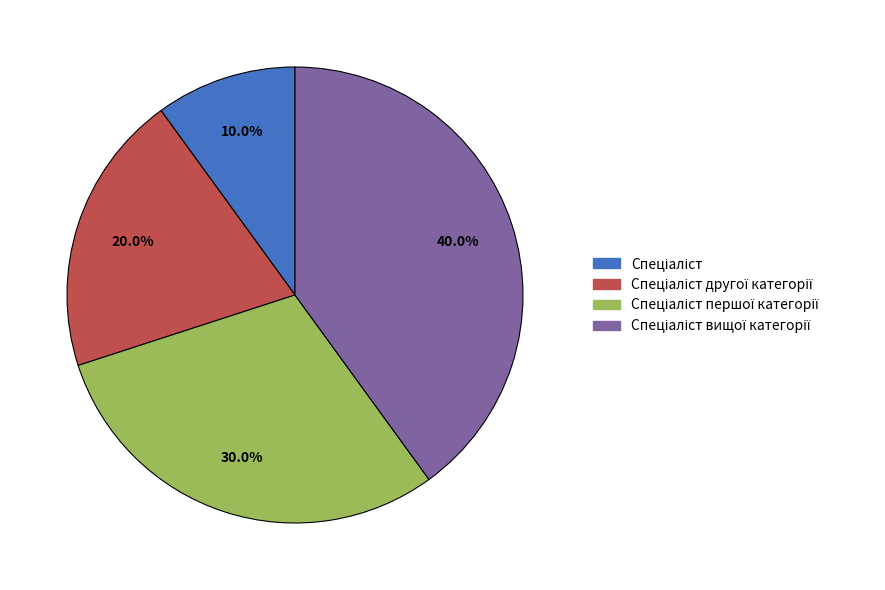

How many segments does this pie chart have?

4